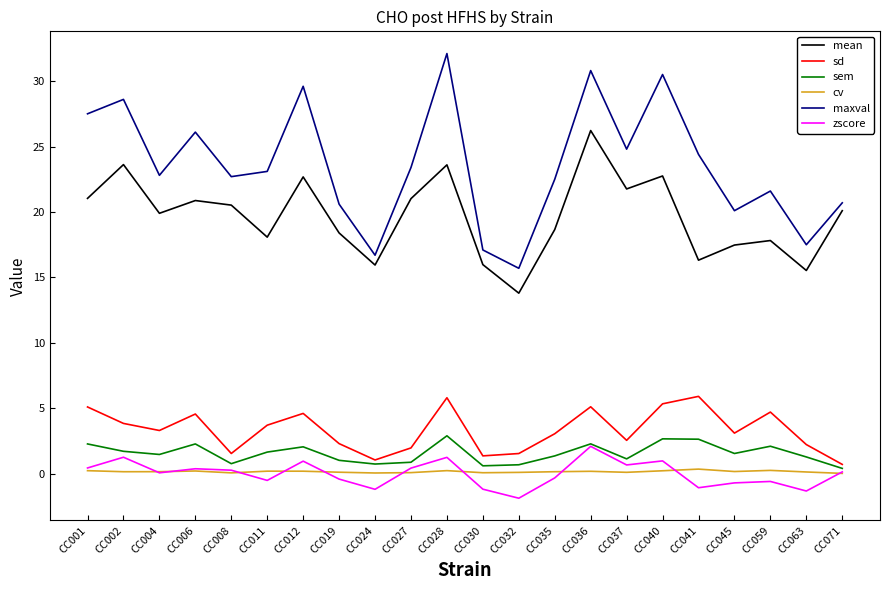

Is this an area chart (filled region under the line)?

No